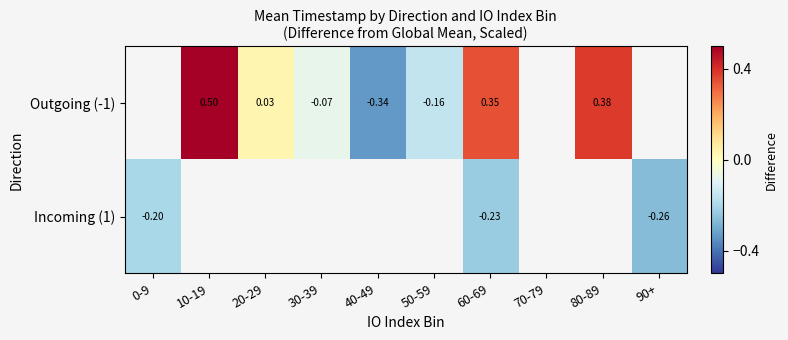

Is the value of Outgoing (-1) at 10-19 greater than the value of Incoming (1) at 0-9?

Yes